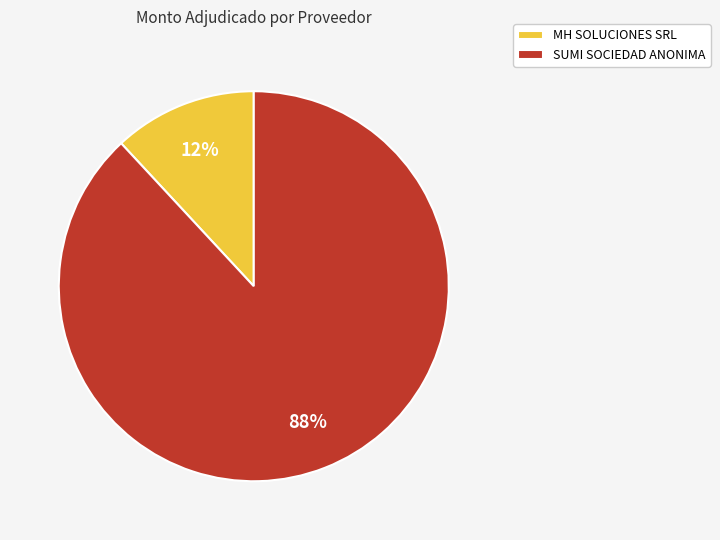

To the nearest percent, what is the combined percentage of SUMI SOCIEDAD ANONIMA and MH SOLUCIONES SRL?

100%